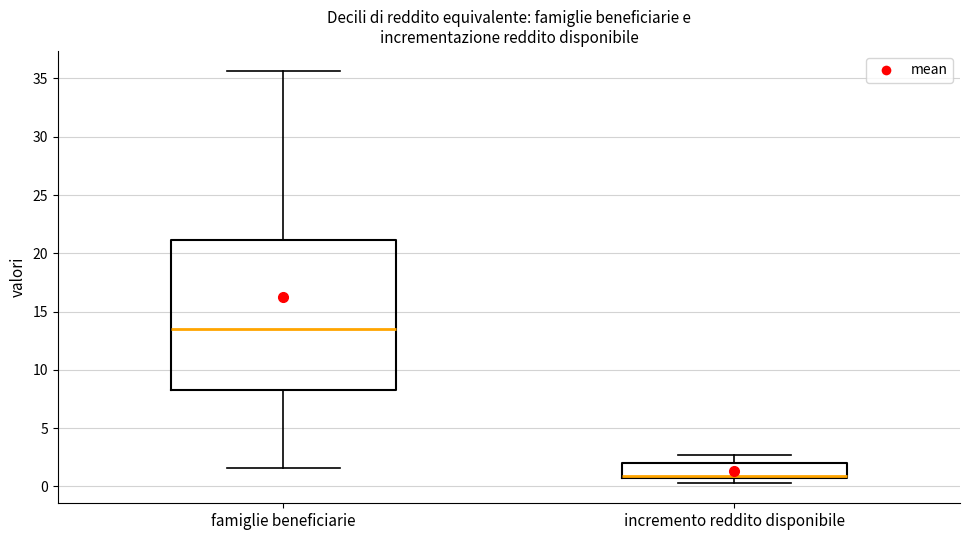

Which box's median line is the highest?

famiglie beneficiarie